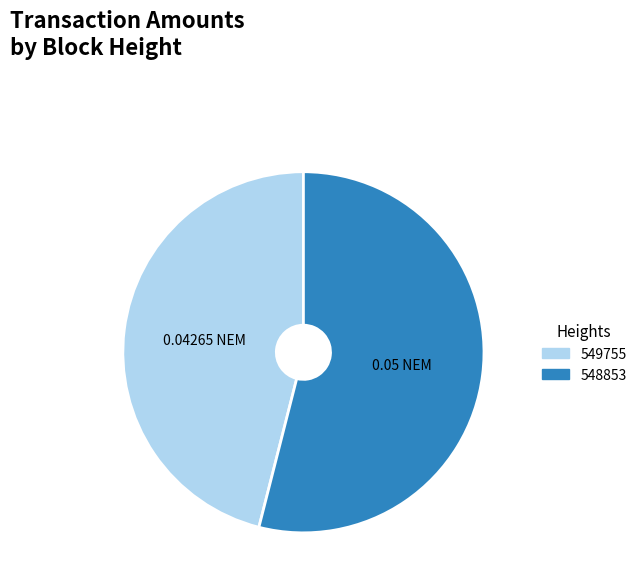

Combined, do 549755 and 548853 account for over 50%?

Yes